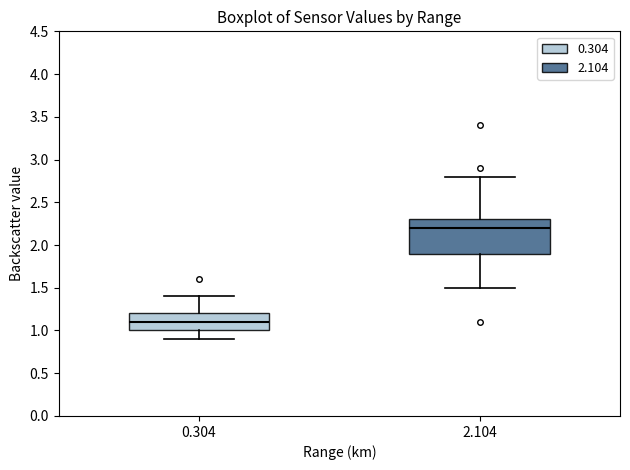

Reading left to right, transcribe this box plot: for each box, give where its median line is, the range the box spans, and where its two whiskers end, as read against the y-axis. The values are not printed on the chart, so give them approximately, as read against the axis.

0.304: median 1.1, box 1.0 to 1.2, whiskers 0.9 to 1.4
2.104: median 2.2, box 1.9 to 2.3, whiskers 1.5 to 2.8